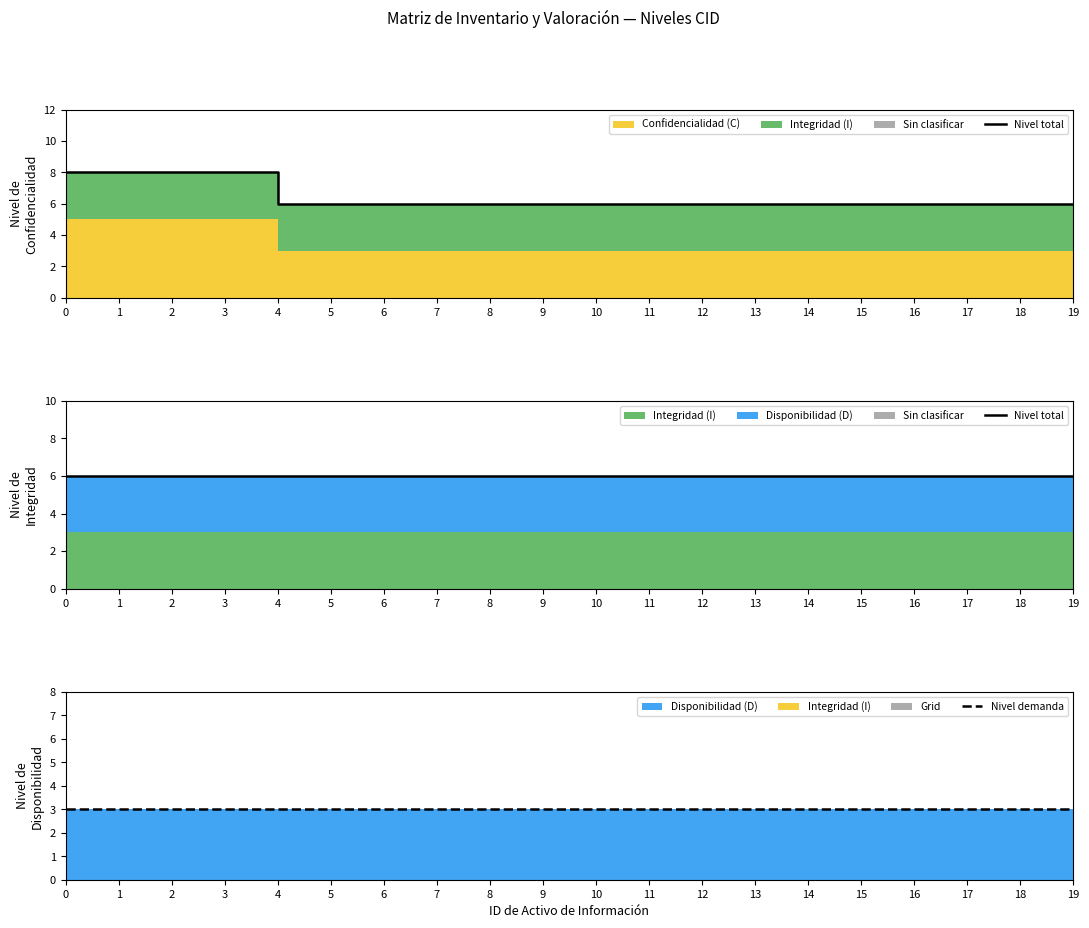

What is the sum of all Nivel total values?

120